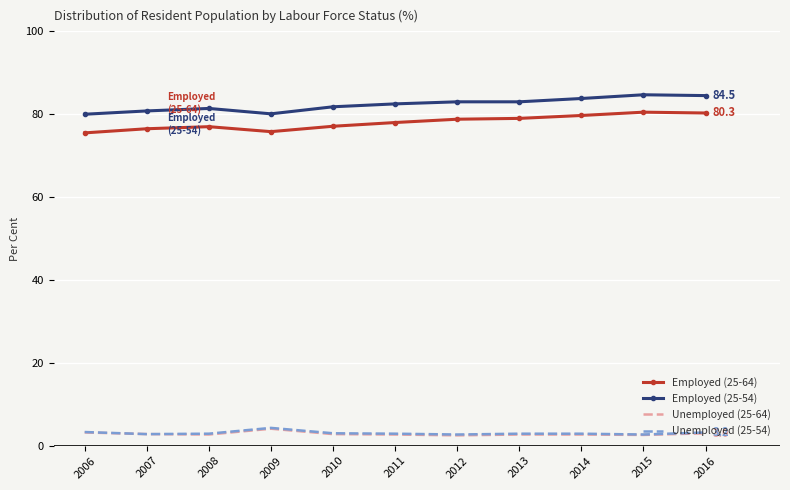

True or false: Employed (25-54) and Unemployed (25-64) intersect in this chart.

False